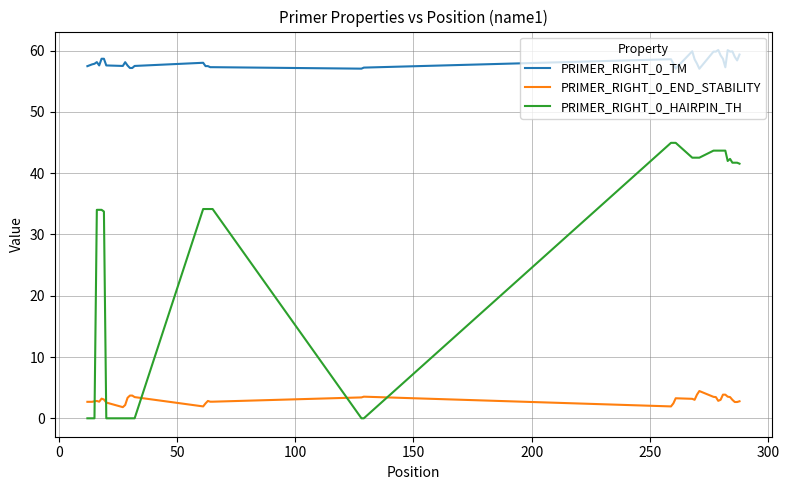

Which series has the largest total across all categories?

PRIMER_RIGHT_0_TM